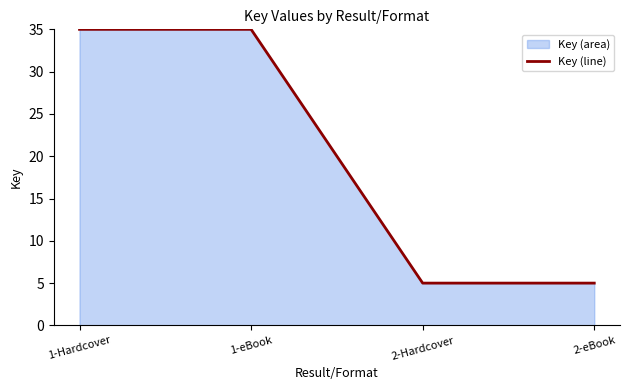

How many data points are less than 35?

2